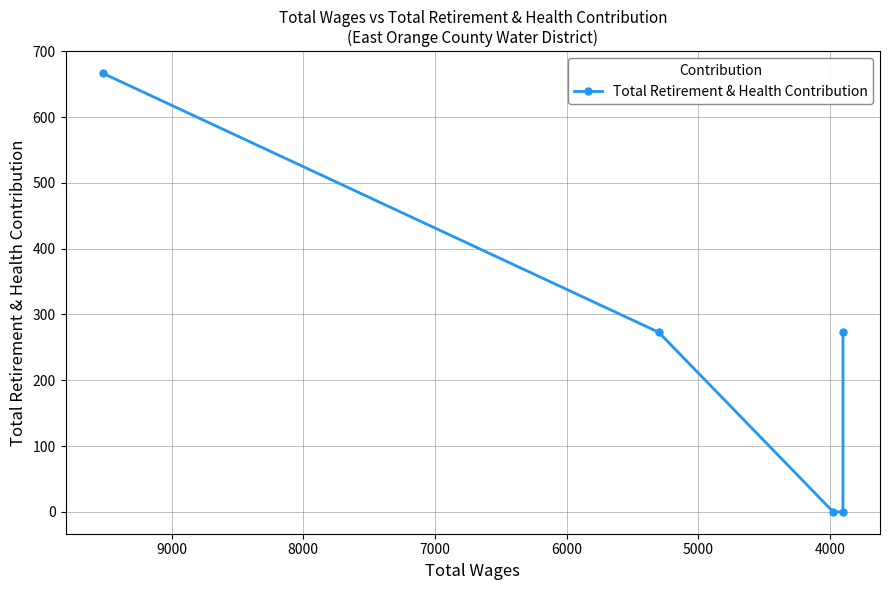

How many lines are shown in the chart?

1